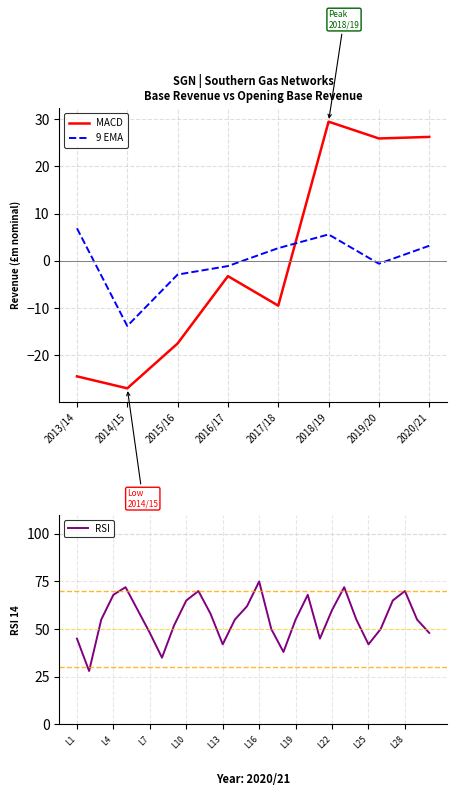

How many interior local peaks does the 9 EMA series have?

1